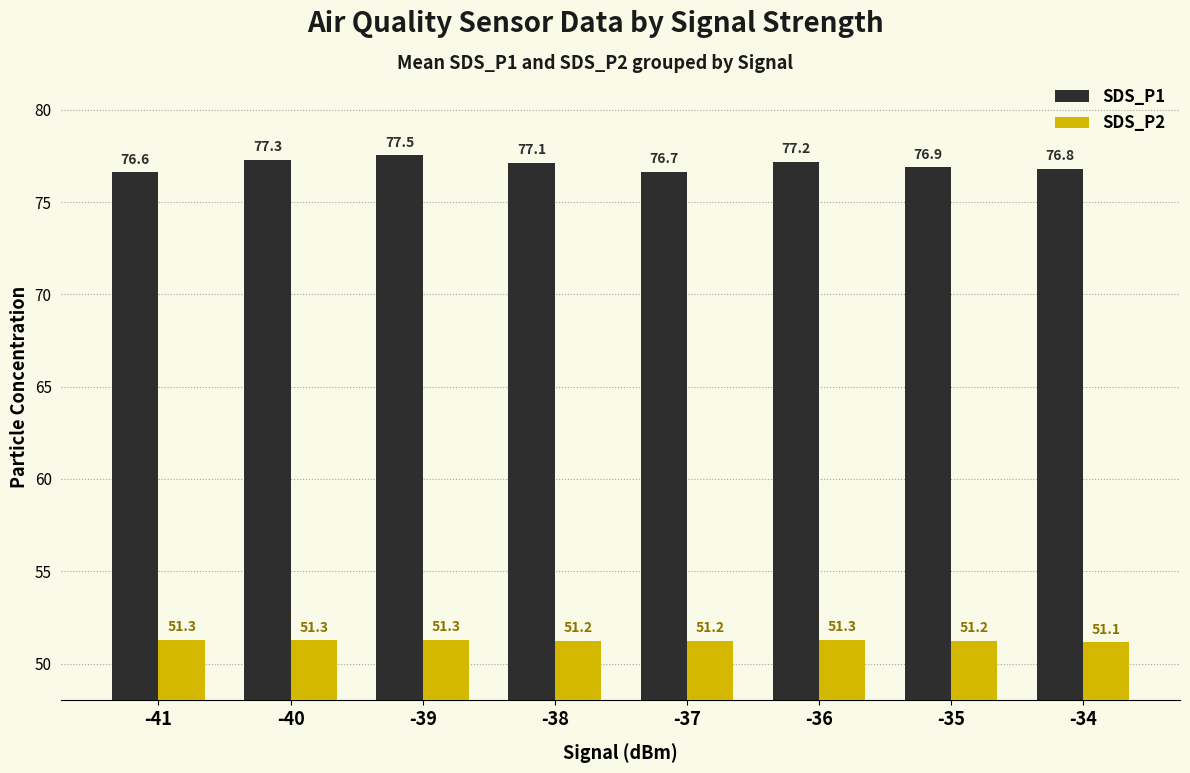

What value does the SDS_P2 series have at -36?

51.3